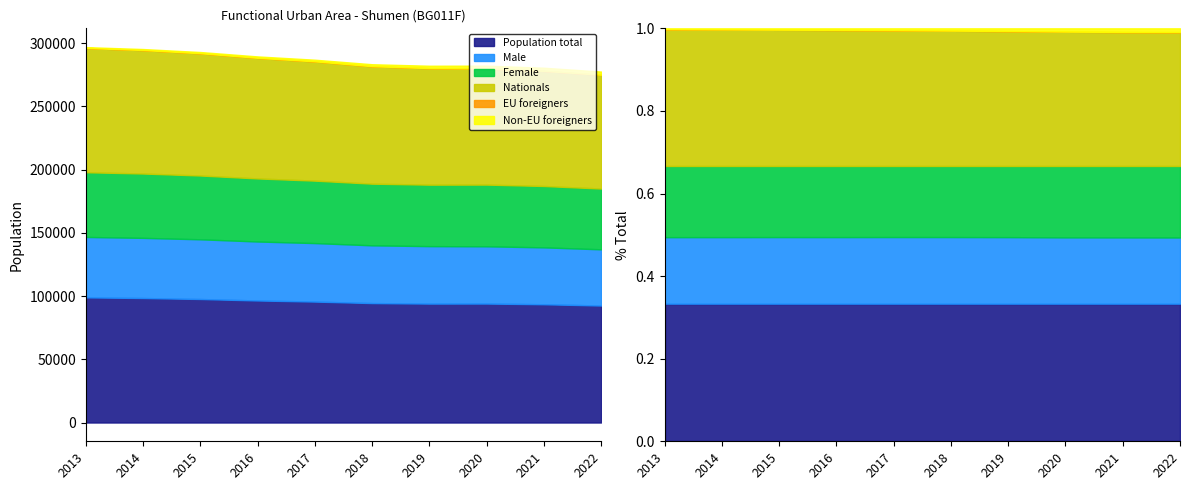

True or false: Female and Non-EU foreigners intersect in this chart.

False